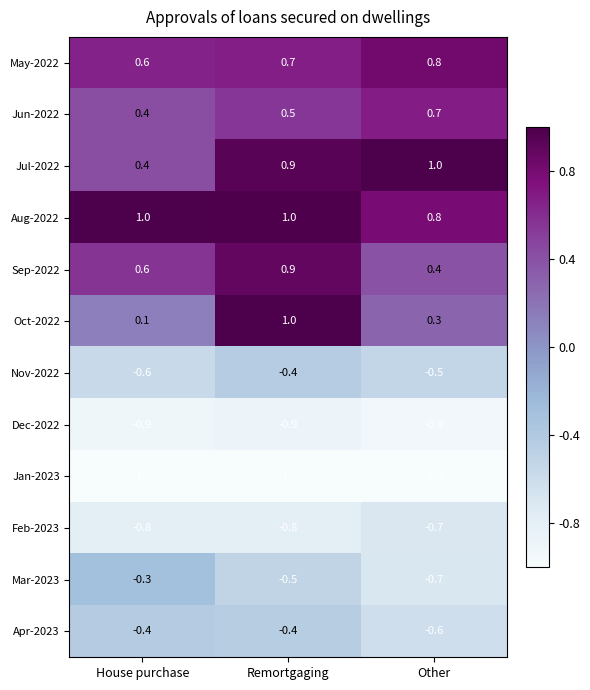

Read the Jul-2022 value at Remortgaging.

0.9